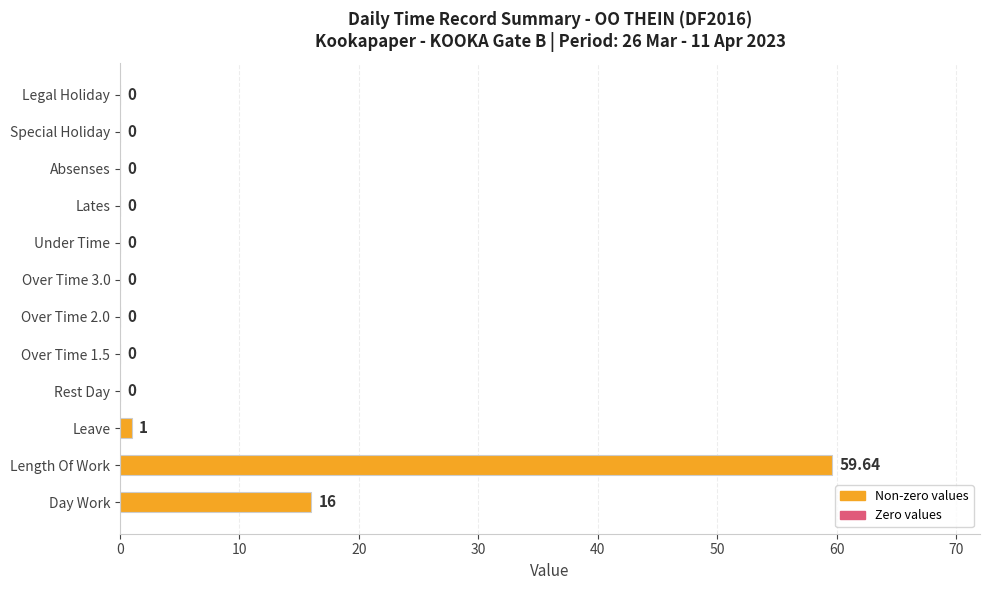

Does the chart contain stacked bars?

No